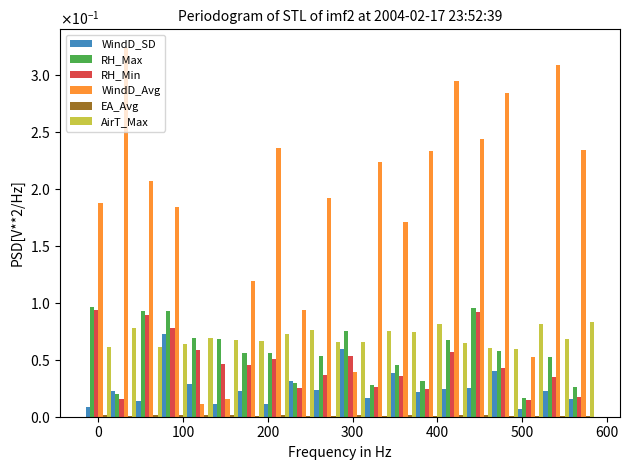

Are the bars grouped side by side (vs. stacked)?

Yes